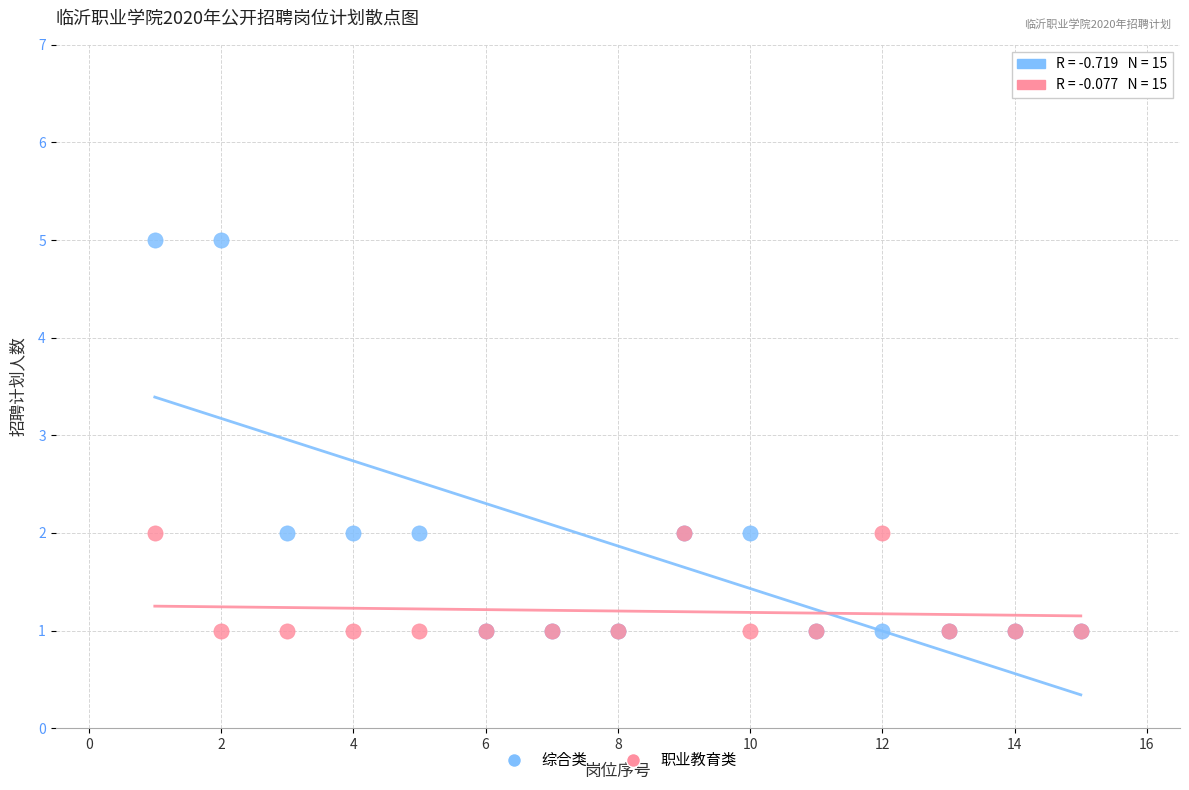

What are all the series names shown in the legend?

综合类, 职业教育类